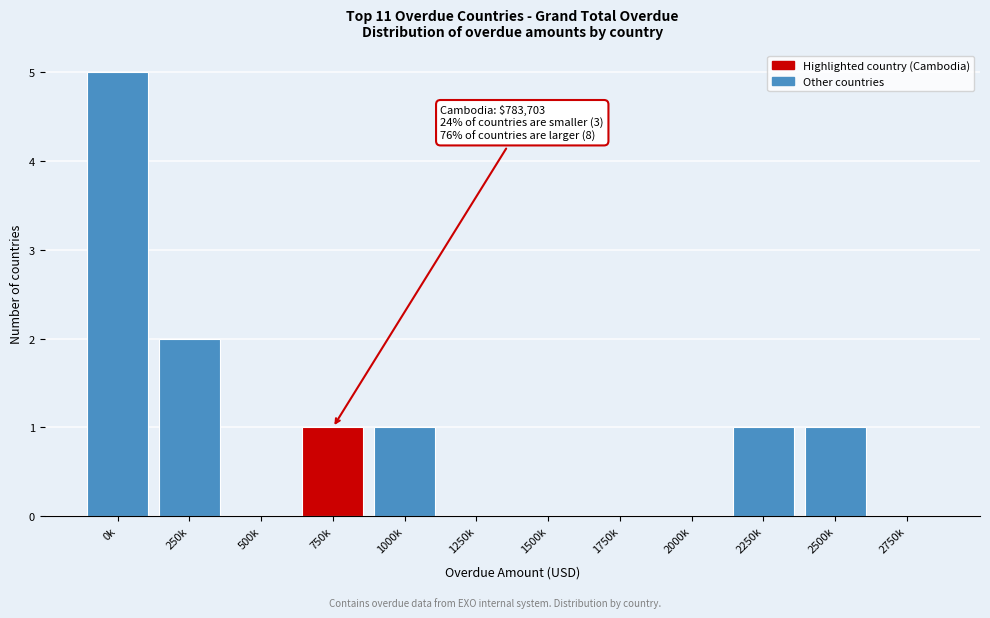

Reading right to left, extract all data points from this chart.

2750k=0	2500k=1	2250k=1	2000k=0	1750k=0	1500k=0	1250k=0	1000k=1	750k=1	500k=0	250k=2	0k=5